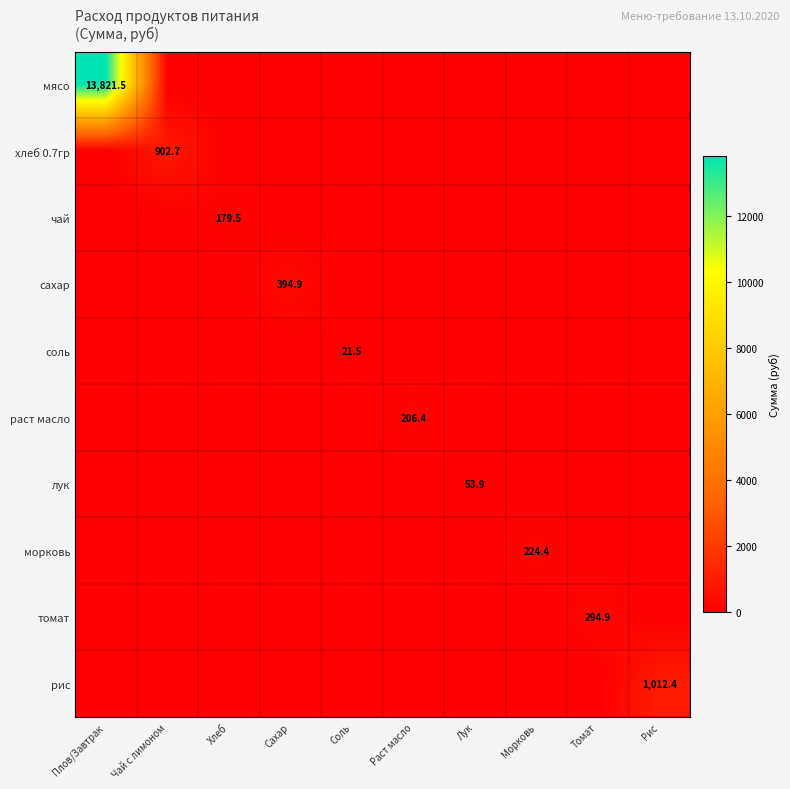

Which category has the highest value across all series?

Плов/Завтрак